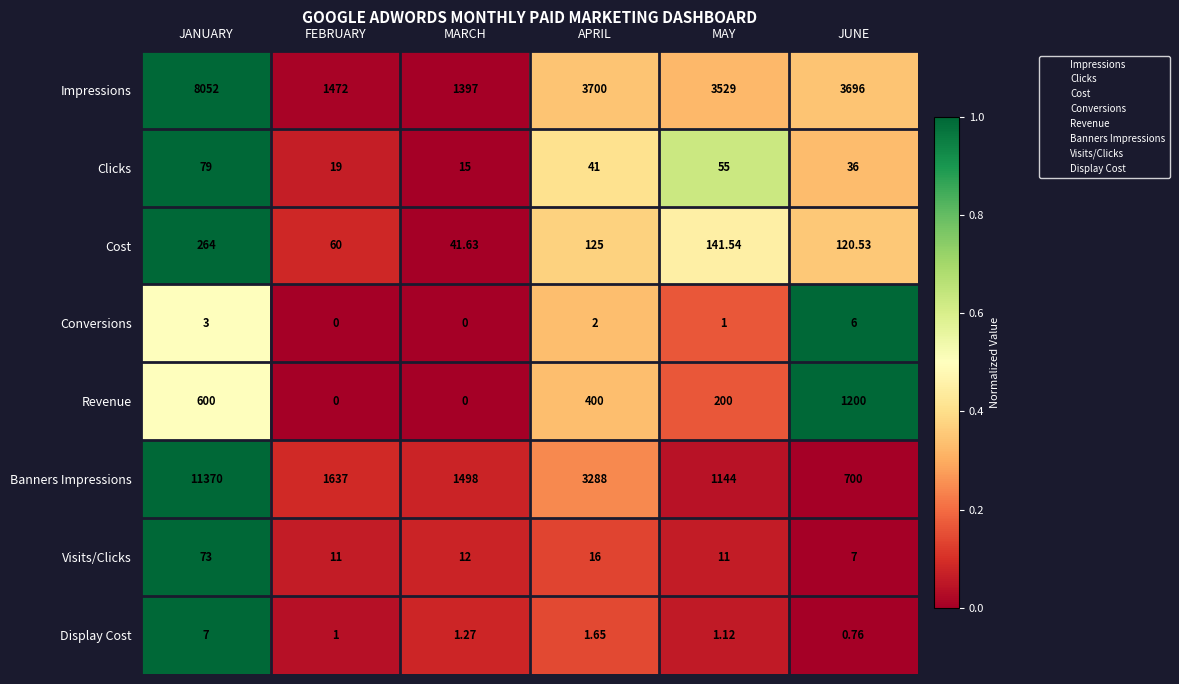

Which series changed the most between APRIL and MAY?

Banners Impressions